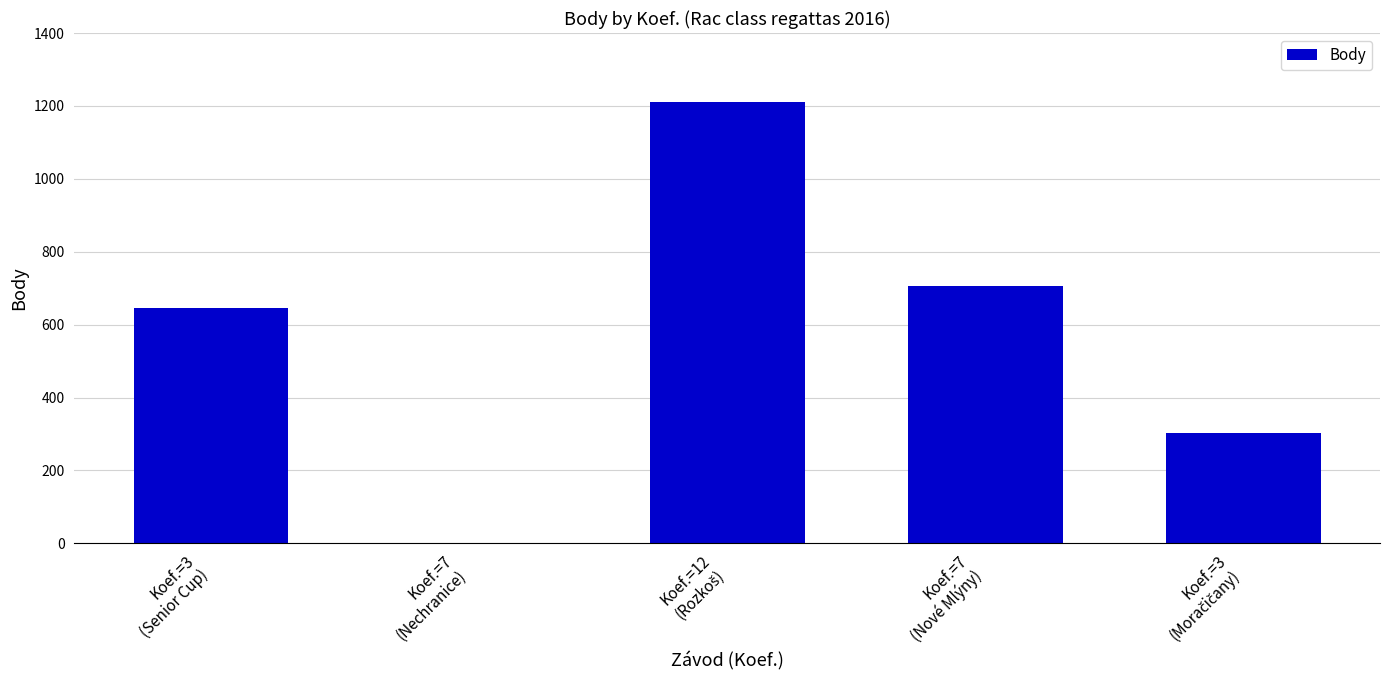

What is the maximum value shown in the chart?

1212